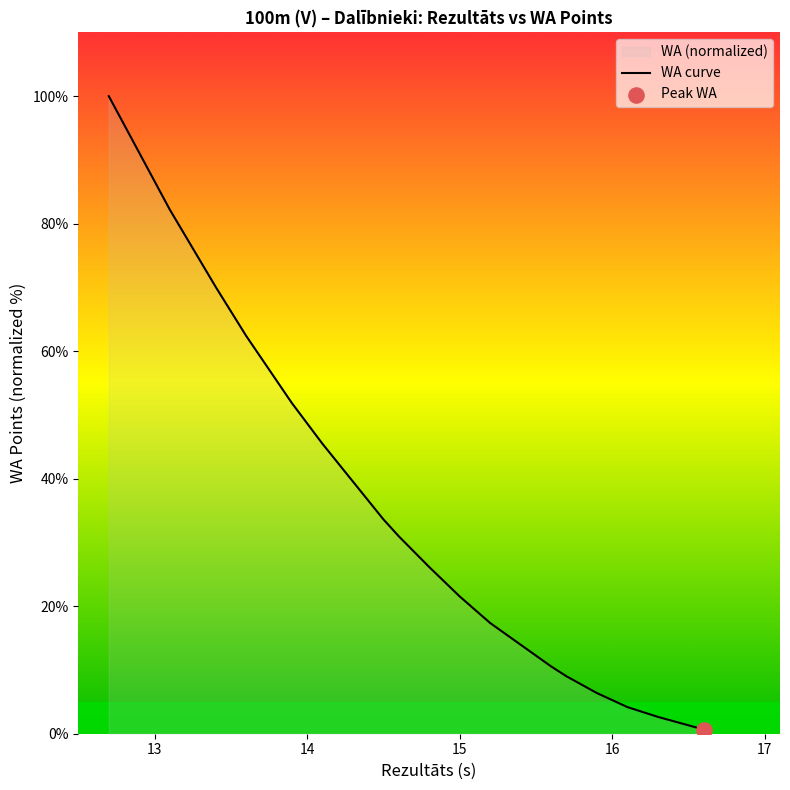

What is the difference between the maximum and minimum values?

99.3